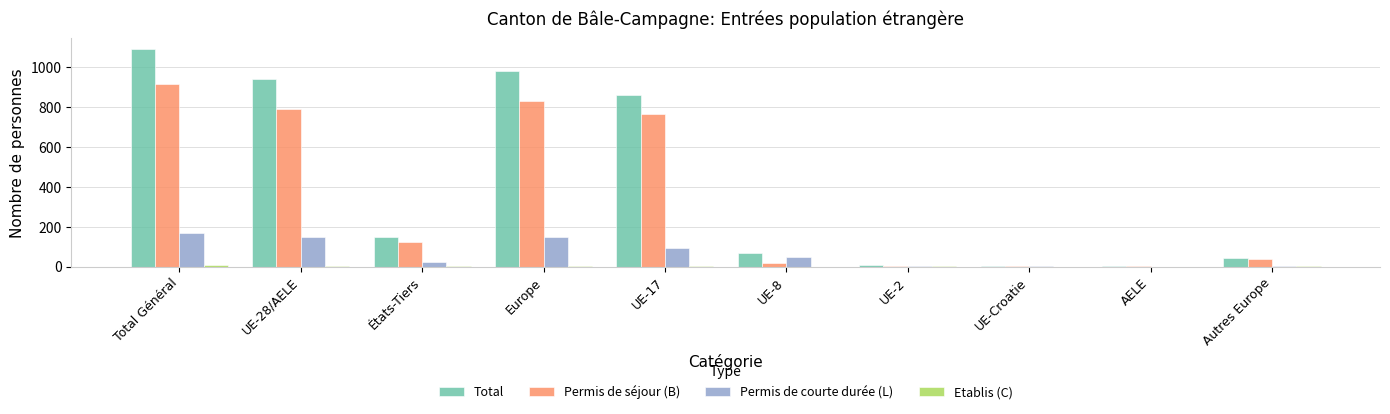

What is the sum of all Permis de courte durée (L) values?

640